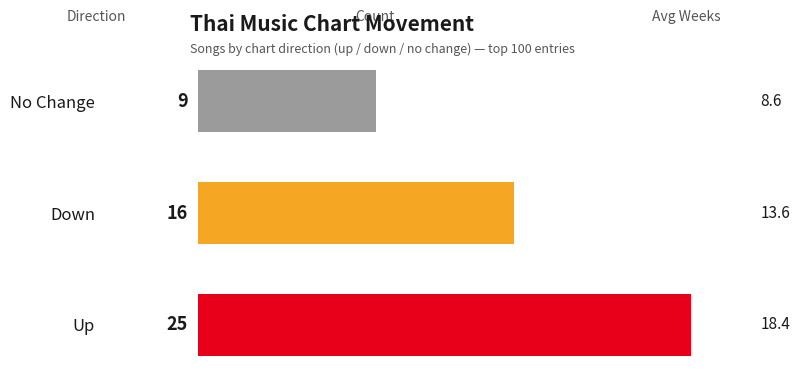

Is it true that the value at Down is 5?

False